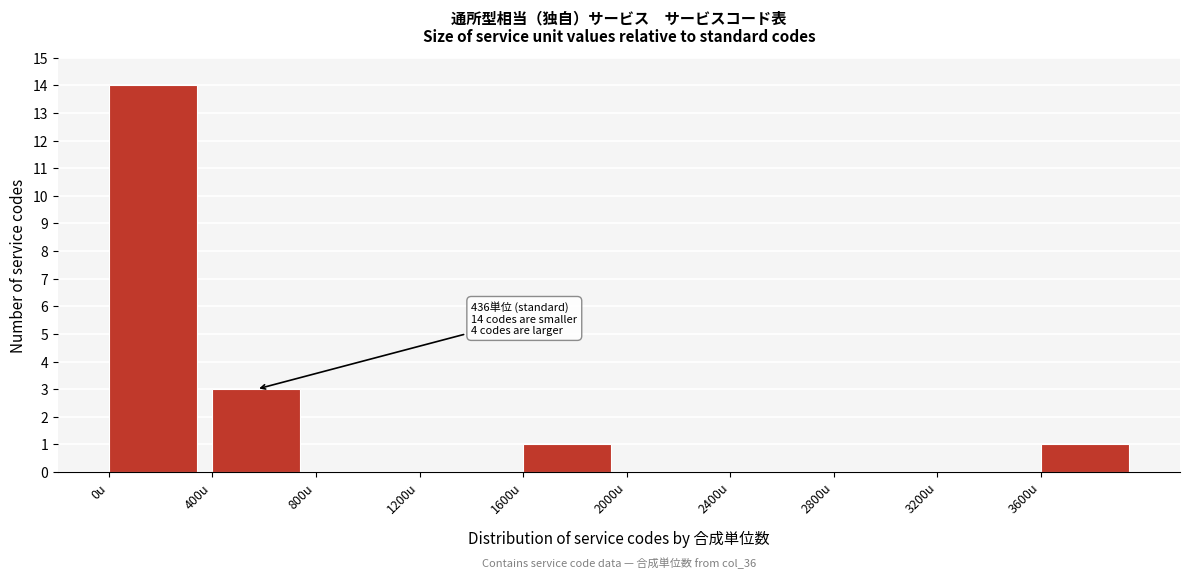

Which range on the x-axis has the tallest bar?

0 to 400